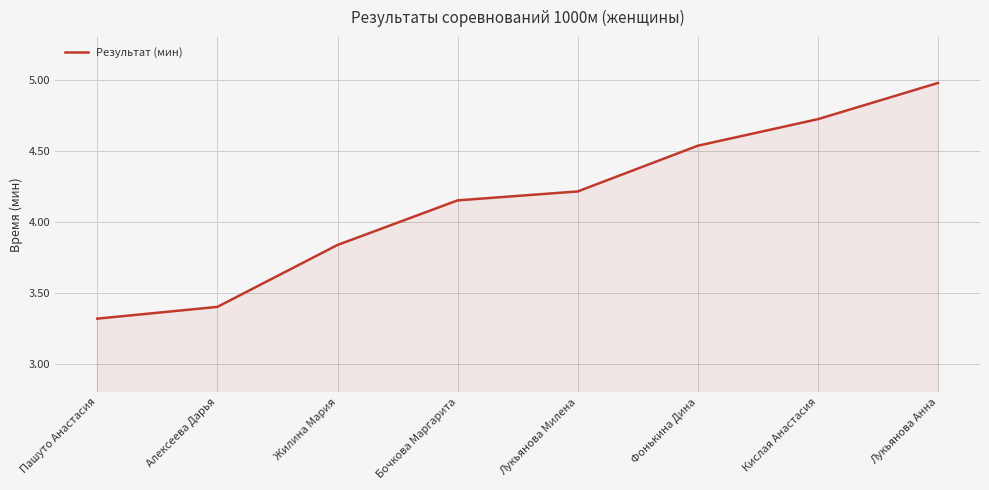

How many distinct data groups are displayed?

1